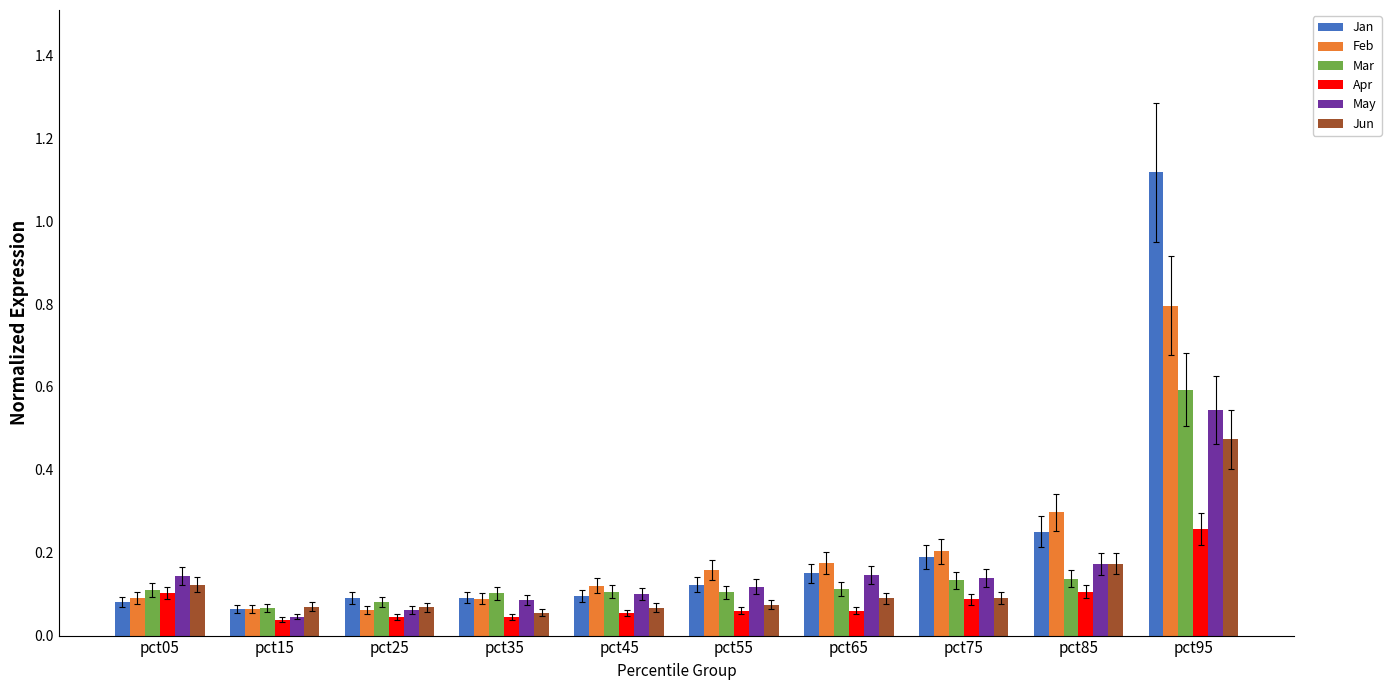

What is the difference between the maximum and second lowest values in the Jun series?

0.4